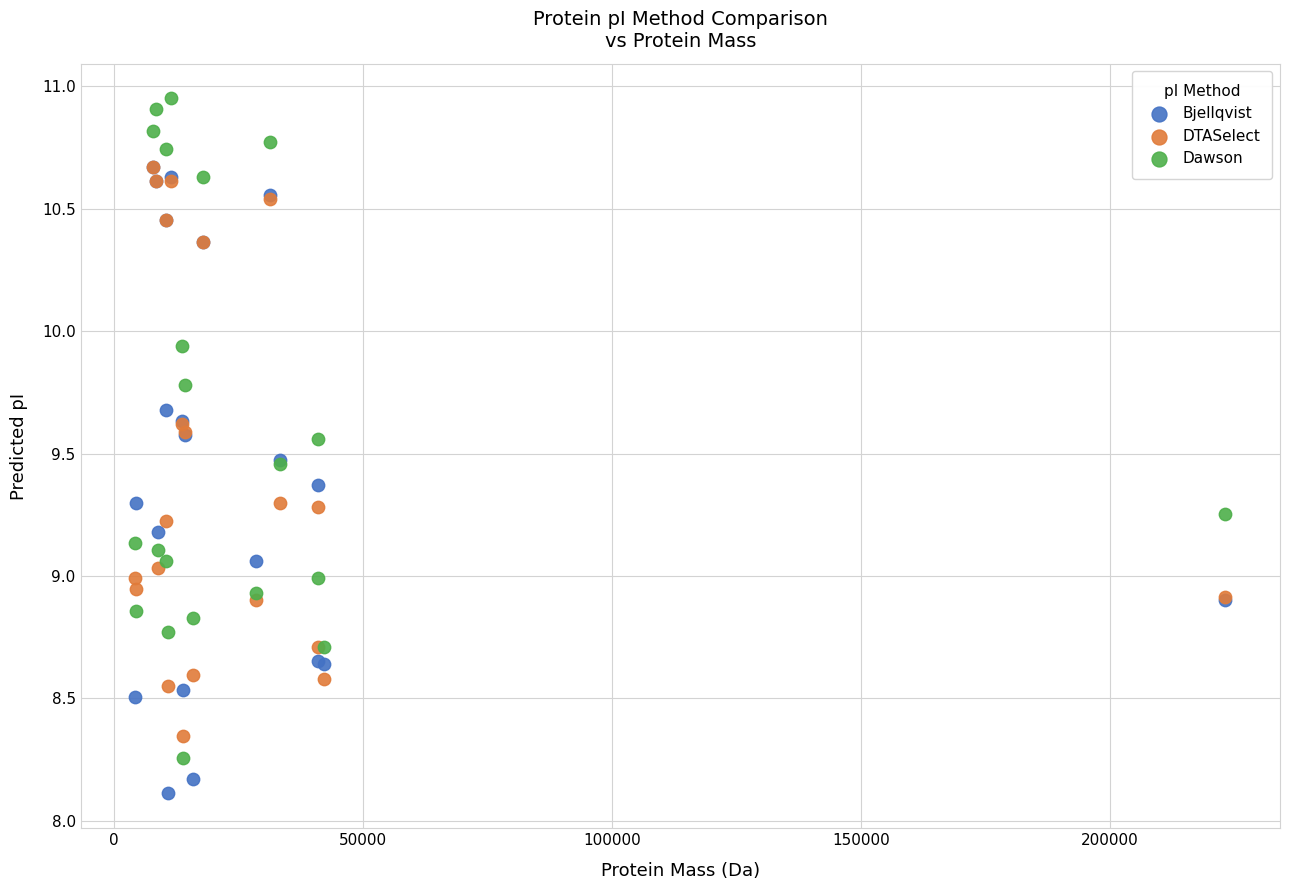

Which series contains the highest Y value?

Dawson